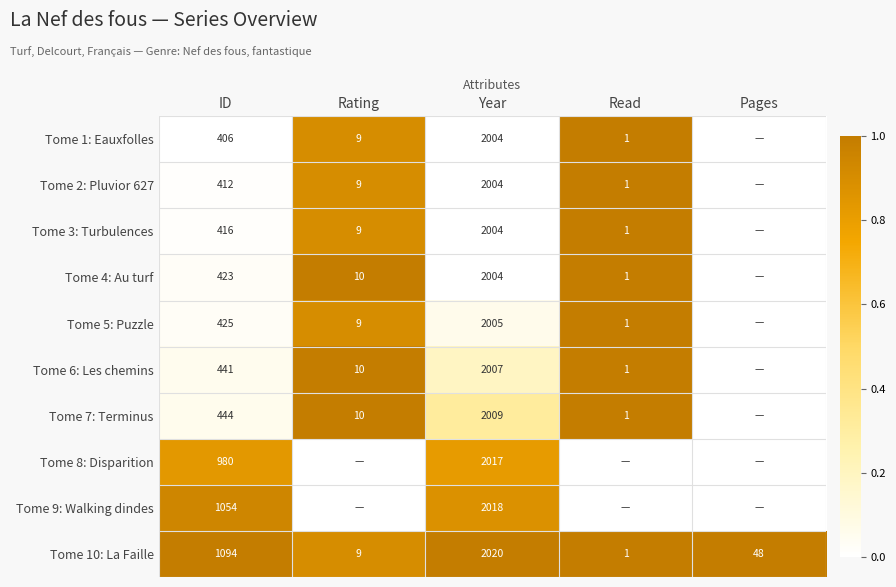

Where is Tome 10: La Faille nearest to the value 1010?

ID